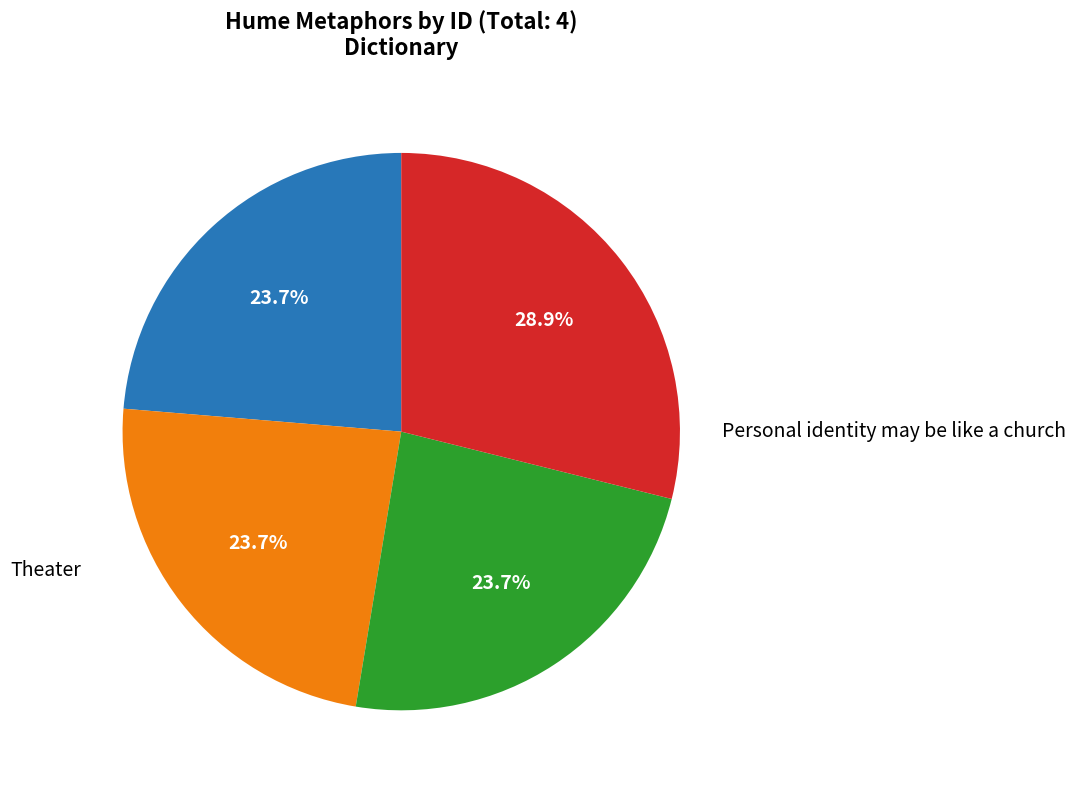

Count the number of slices in the pie.

4